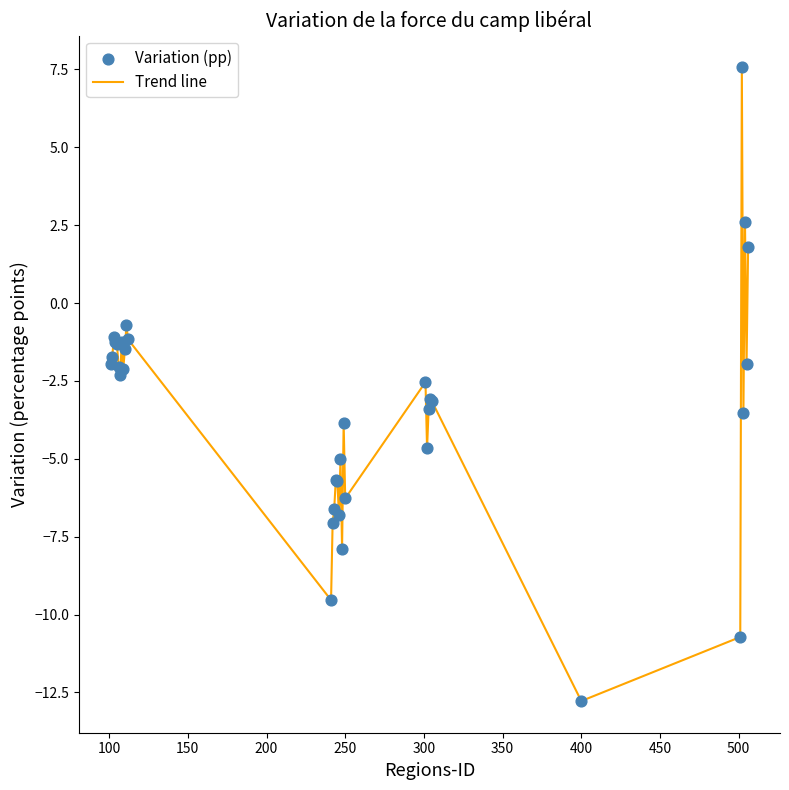

What is the minimum value shown in the chart?

-12.8